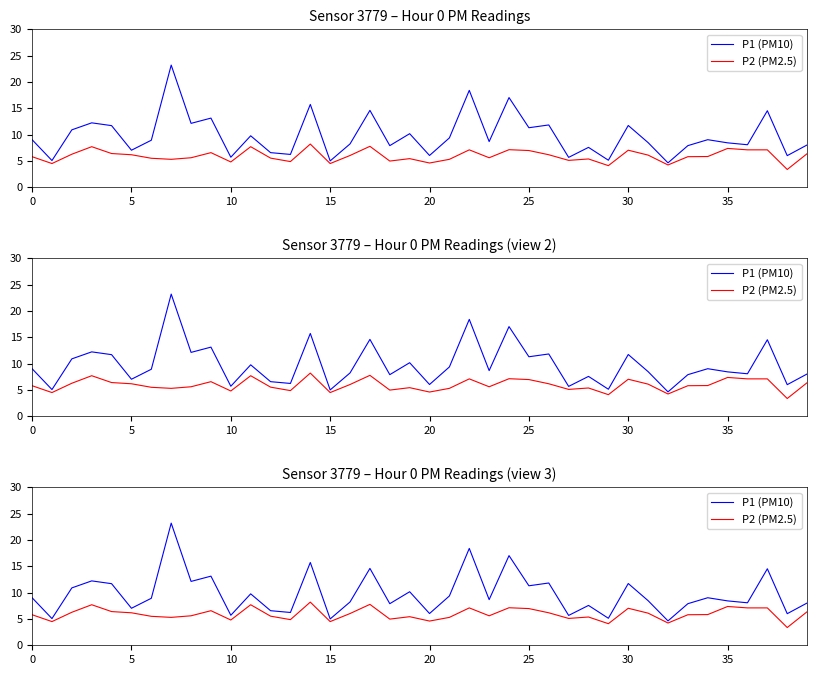

What is the average value of the P2 (PM2.5) series?

5.9